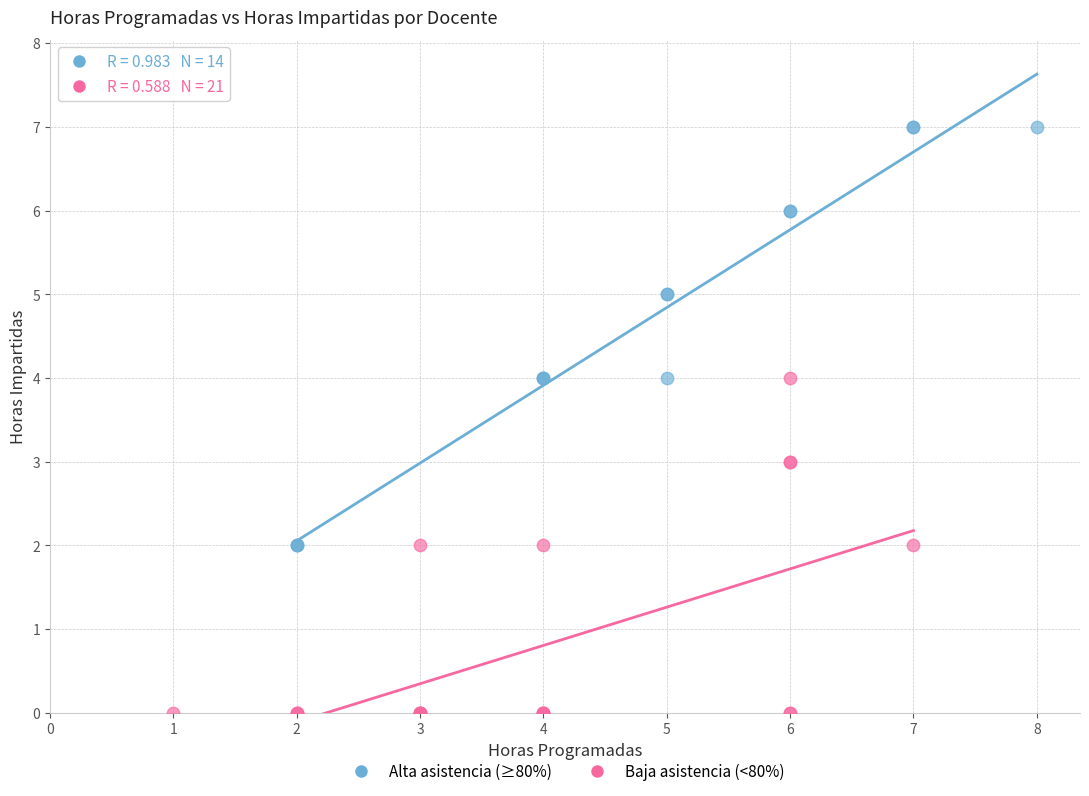

Which series contains the lowest Y value?

Baja asistencia (<80%)